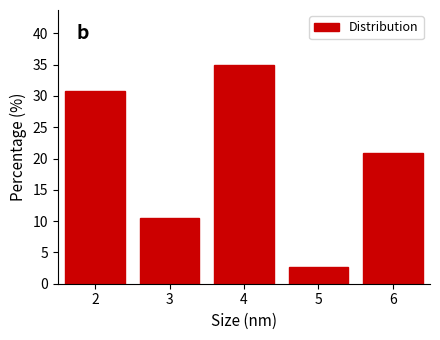

Reading left to right, extract all data points from this chart.

30.8	10.6	35.0	2.7	20.9